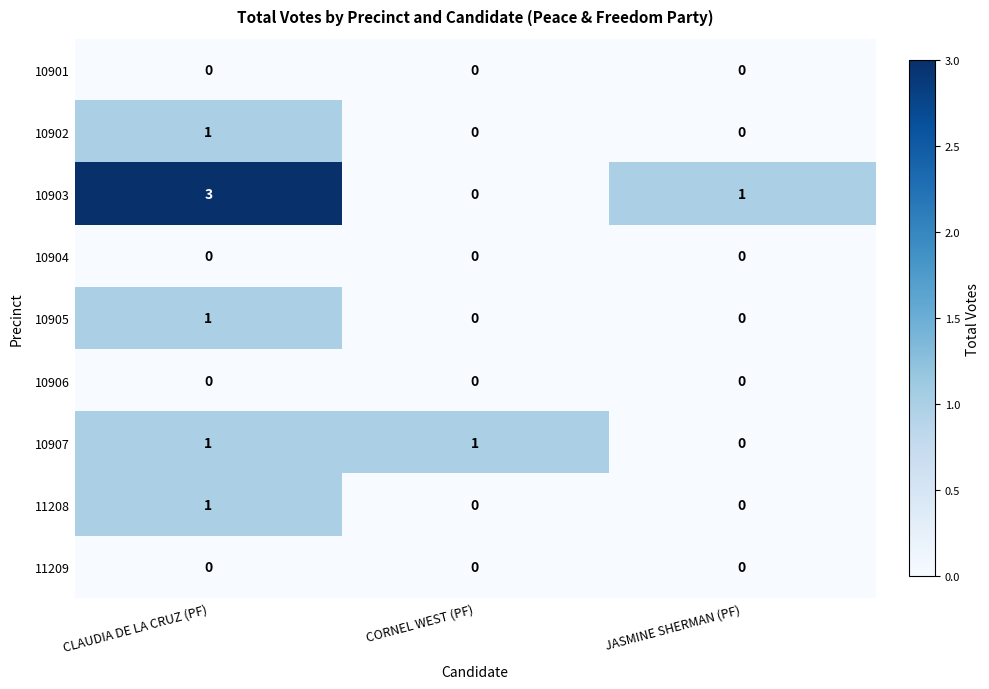

At which category is the sum across all series the highest?

CLAUDIA DE LA CRUZ (PF)